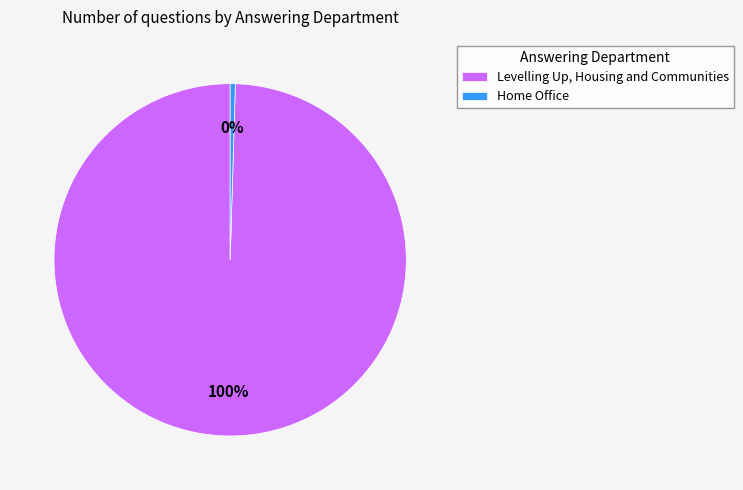

To the nearest percent, what is the combined percentage of Levelling Up, Housing and Communities and Home Office?

100%